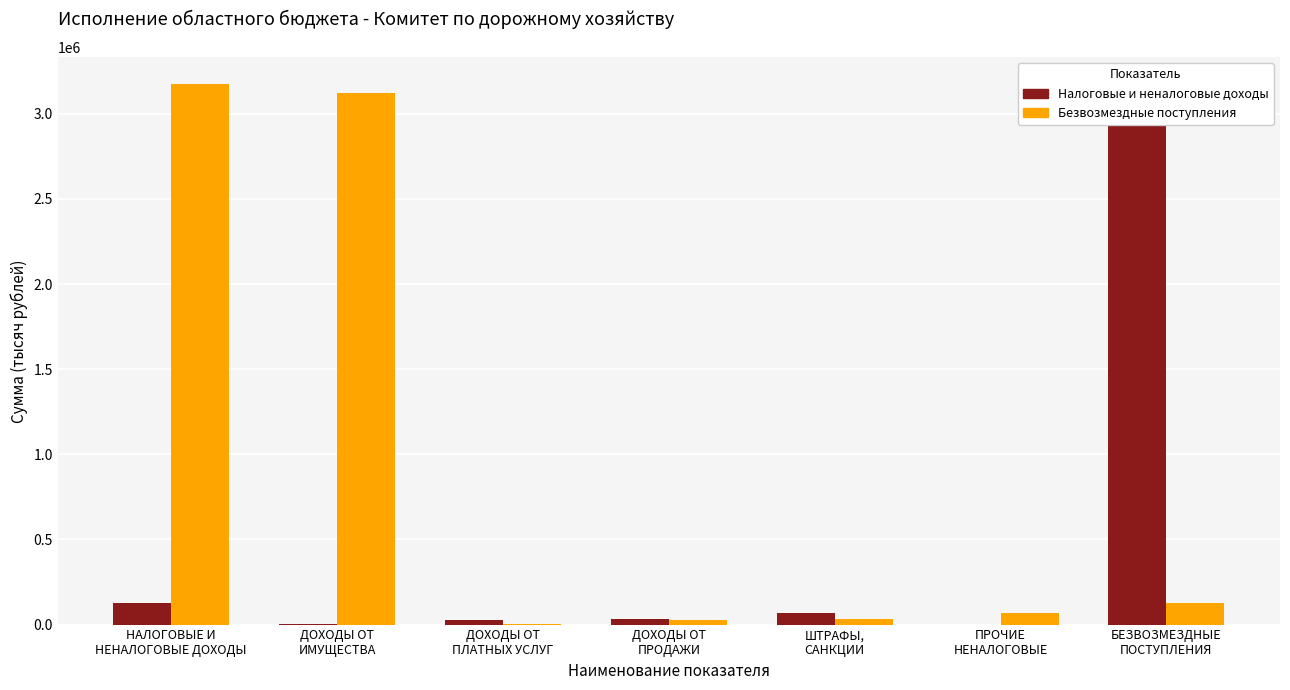

How many bars are there in each group?

2